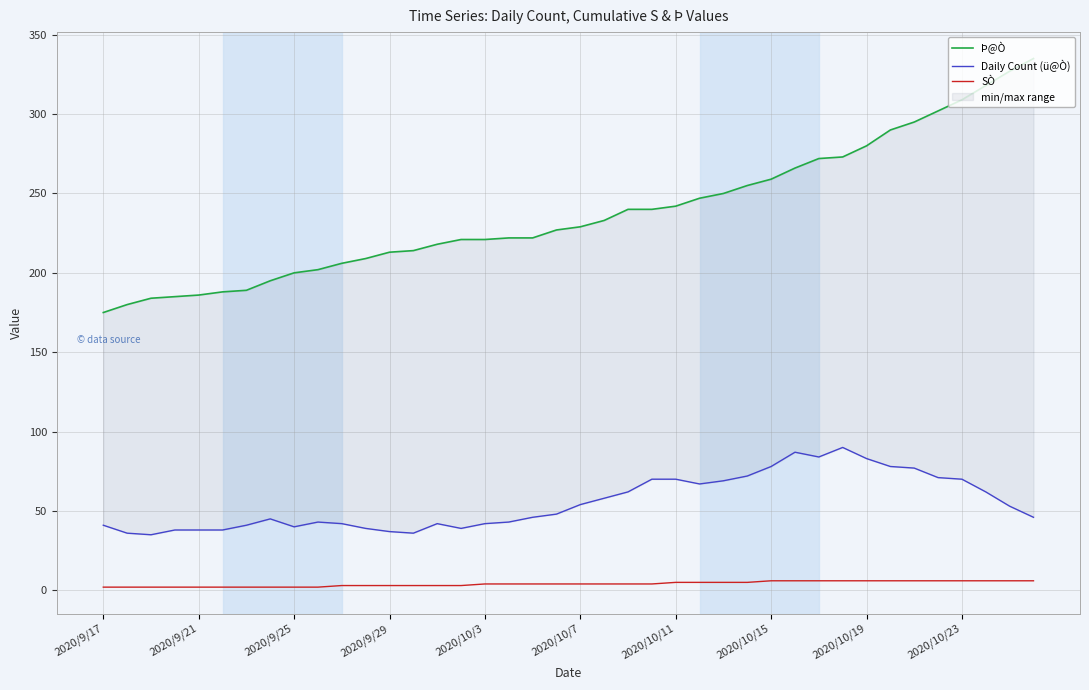

True or false: Þ@Ò has more than 1 points higher than both neighbors.

False